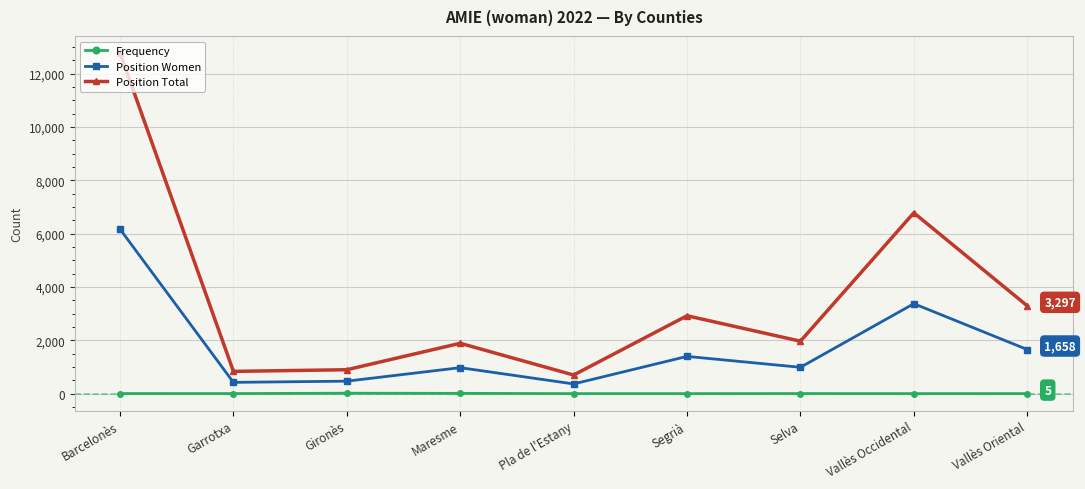

True or false: Position Women and Frequency cross at least once.

False